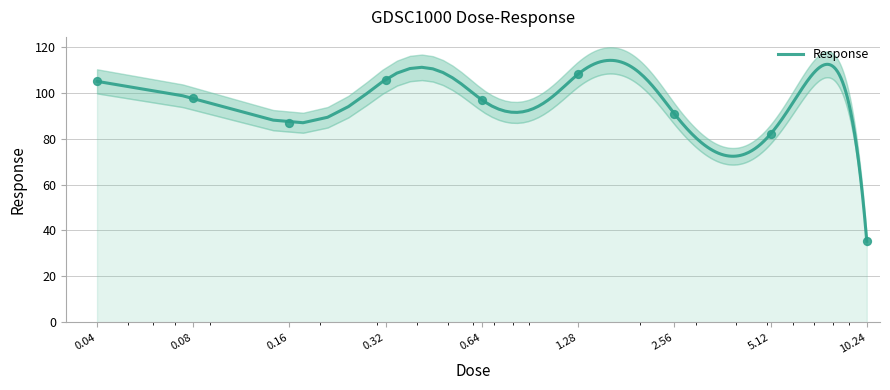

Between 1.28 and 10.24, which is larger?

1.28